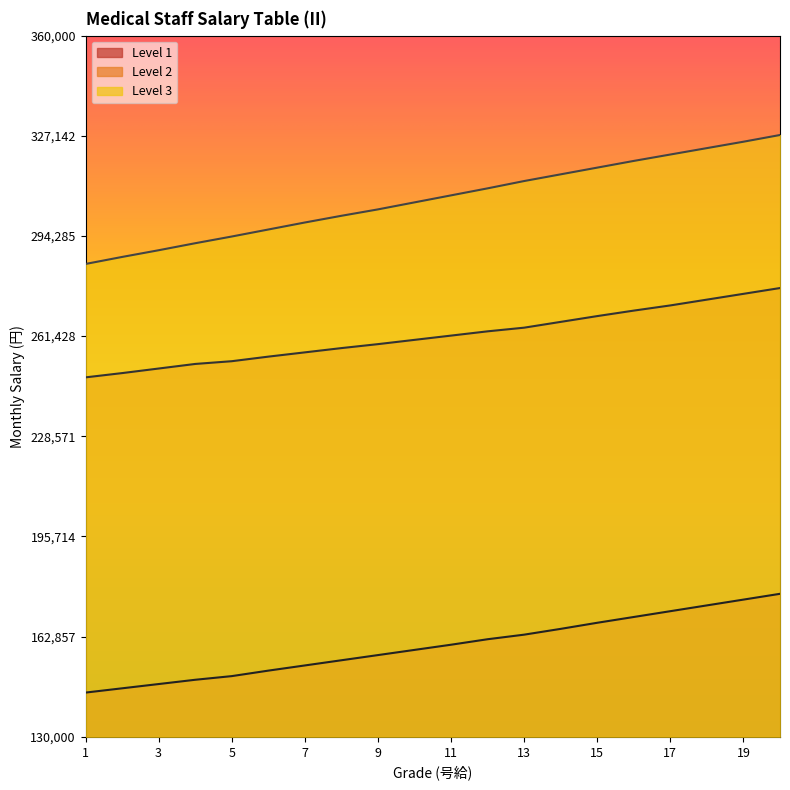

At how many categories does at least one series exceed 203618?

20